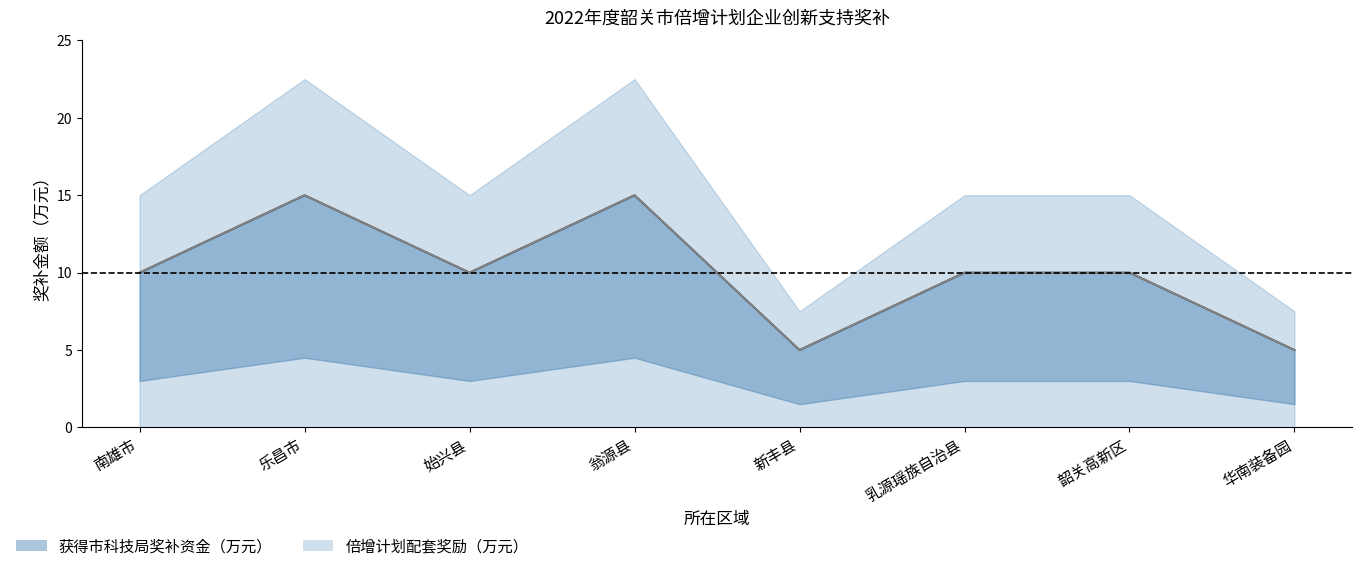

Where does the 倍增计划配套奖励（万元） series first go above 10?

乐昌市